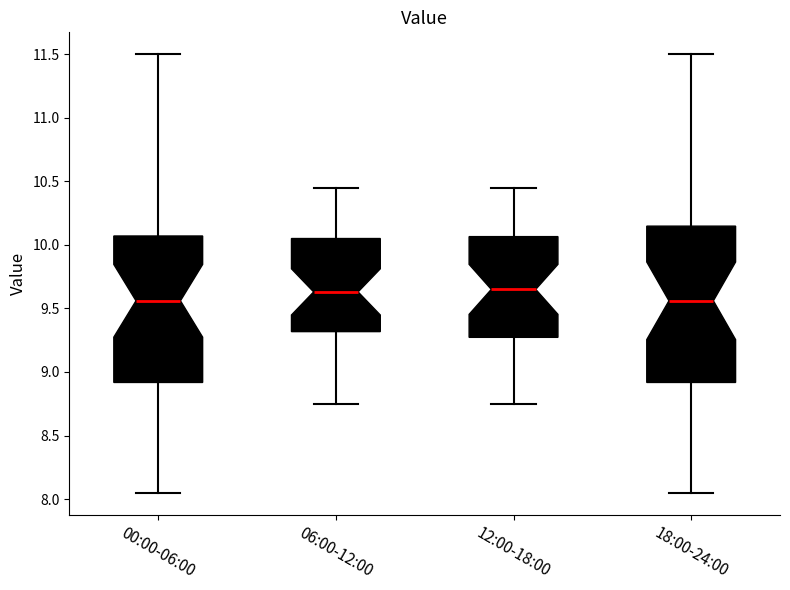

Reading left to right, transcribe this box plot: for each box, give where its median line is, the range the box spans, and where its two whiskers end, as read against the y-axis. The values are not printed on the chart, so give them approximately, as read against the axis.

00:00-06:00: median 9.55, box 8.90 to 10.05, whiskers 8.05 to 11.50
06:00-12:00: median 9.65, box 9.30 to 10.05, whiskers 8.75 to 10.45
12:00-18:00: median 9.65, box 9.25 to 10.05, whiskers 8.75 to 10.45
18:00-24:00: median 9.55, box 8.90 to 10.15, whiskers 8.05 to 11.50